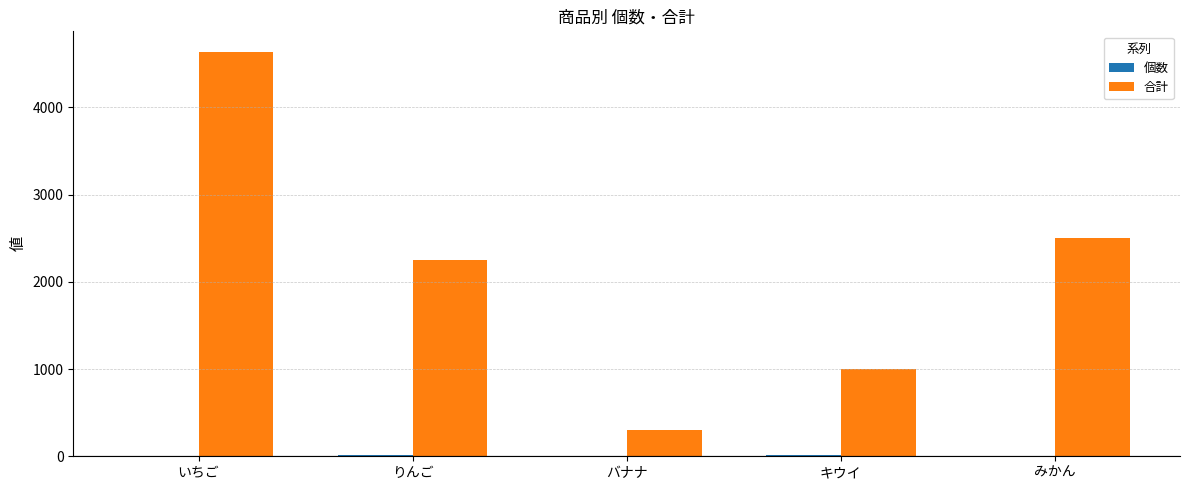

Which series changed the most between いちご and りんご?

合計